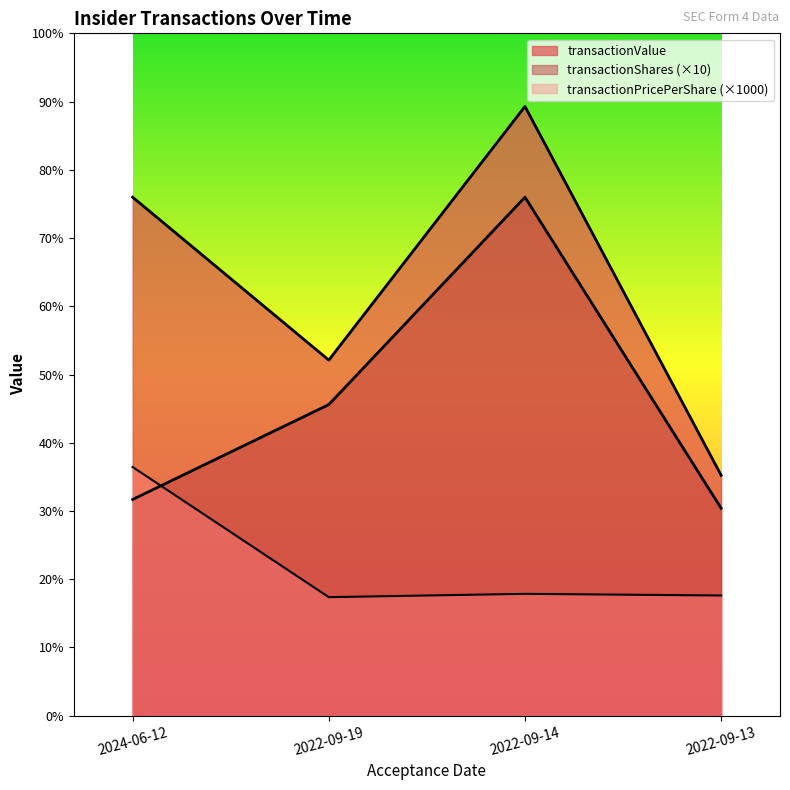

What are all the series names shown in the legend?

transactionShares, transactionPricePerShare, transactionValue